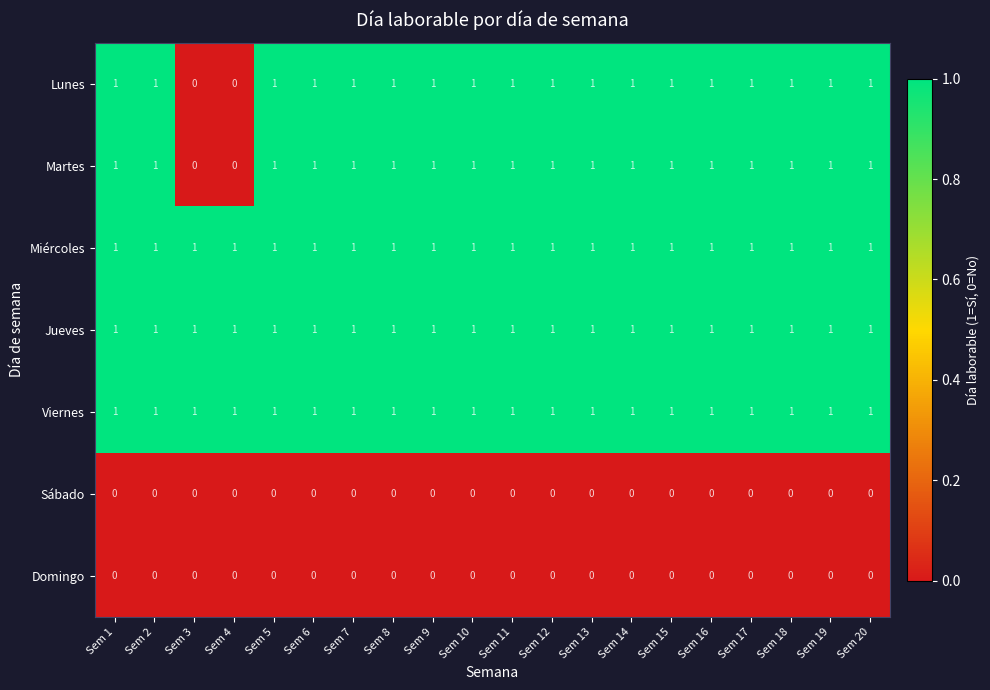

At how many categories does at least one series exceed 0?

20